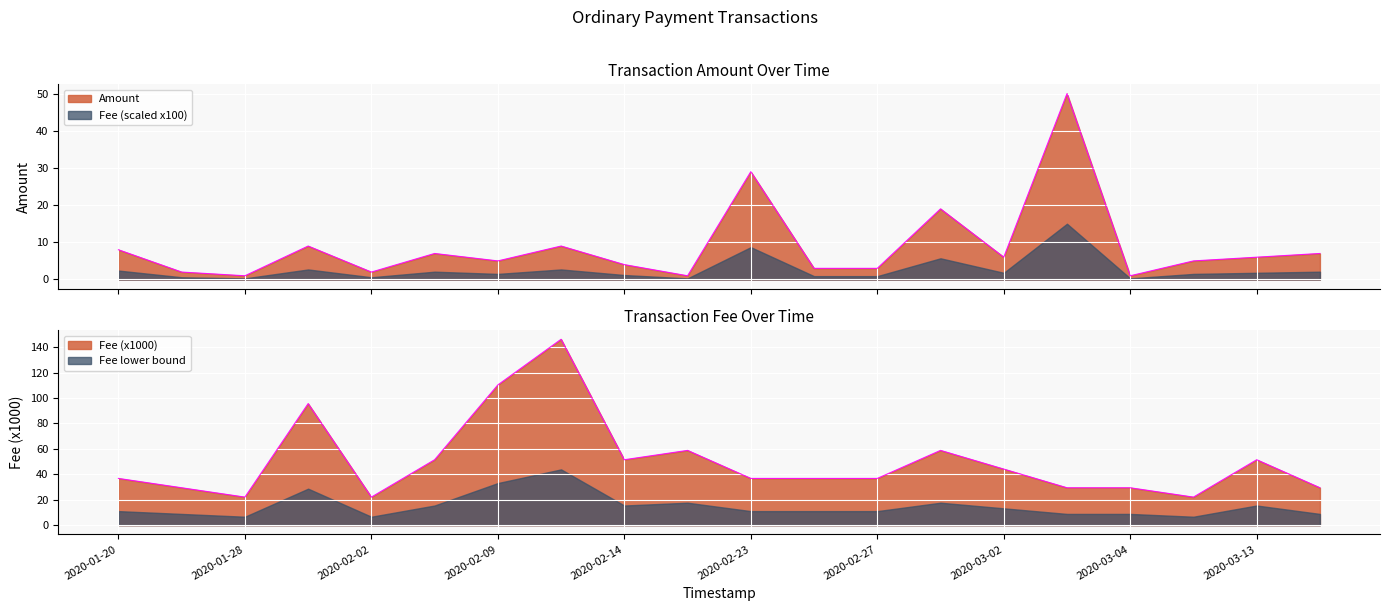

Reading right to left, list all the values displayed in this chart.

Amount: 2020-03-15=7.0	2020-03-13=6.0	2020-03-12=5.0	2020-03-04=1.0	2020-03-03=50.0	2020-03-02=6.0	2020-02-29=19.0	2020-02-27=3.0	2020-02-25=3.0	2020-02-23=29.0	2020-02-17=1.0	2020-02-14=4.0	2020-02-10=9.0	2020-02-09=5.0	2020-02-04=7.0	2020-02-02=2.0	2020-01-29=9.0	2020-01-28=1.0	2020-01-24=2.0	2020-01-20=8.0
Fee: 2020-03-15=29.4	2020-03-13=51.5	2020-03-12=22.1	2020-03-04=29.4	2020-03-03=29.4	2020-03-02=44.1	2020-02-29=58.8	2020-02-27=36.8	2020-02-25=36.8	2020-02-23=36.8	2020-02-17=58.8	2020-02-14=51.5	2020-02-10=146.2	2020-02-09=110.3	2020-02-04=51.5	2020-02-02=22.1	2020-01-29=95.6	2020-01-28=22.1	2020-01-24=29.4	2020-01-20=36.8